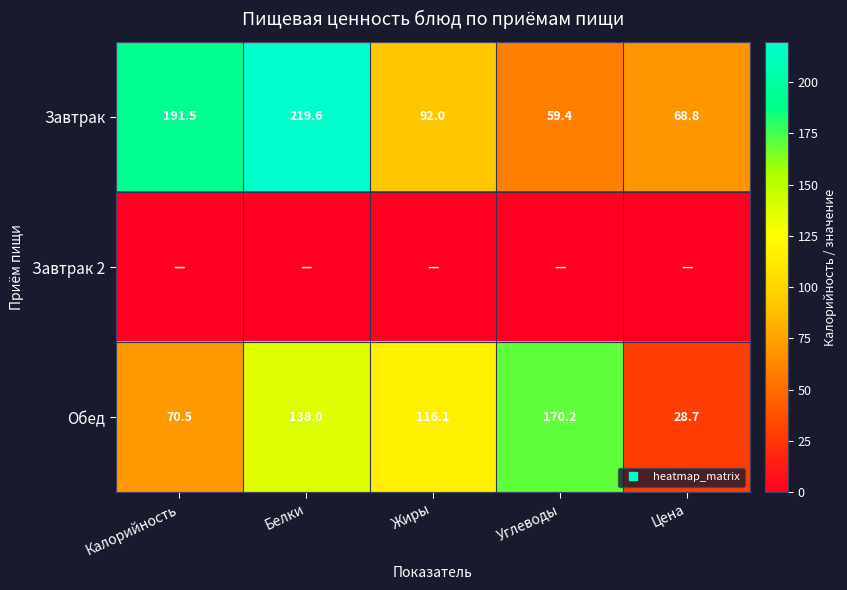

How many data points does each series have?

5